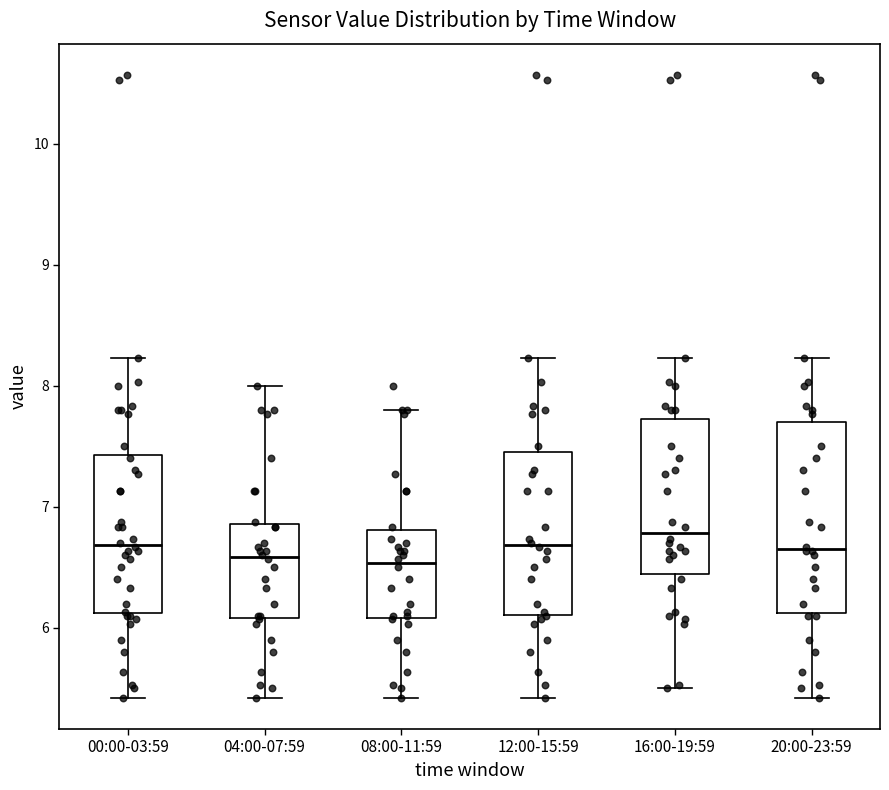

Where does the lower whisker of the box for 16:00-19:59 end on the y-axis? The values are not printed on the chart, so give them approximately, as read against the axis.

5.5